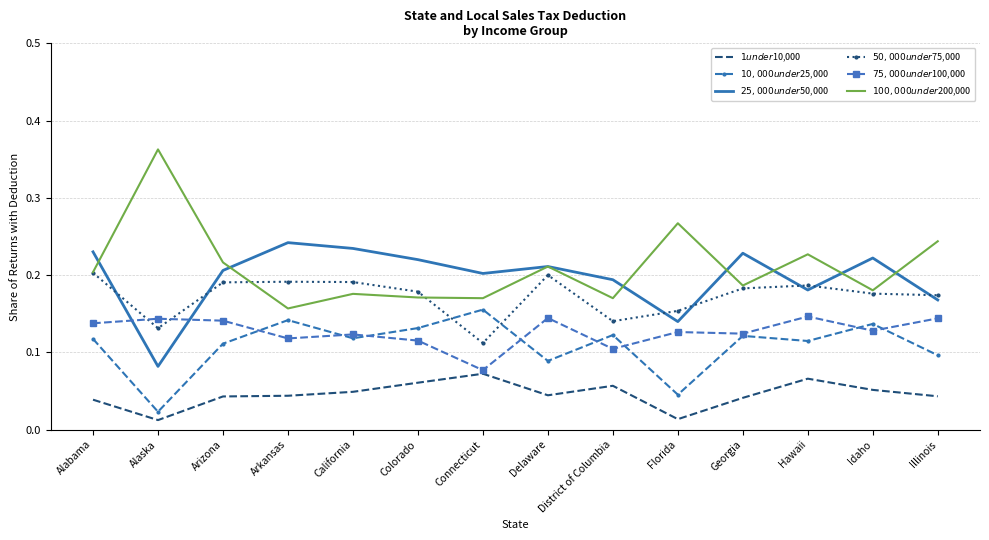

Which label corresponds to the largest value in the chart?

Alaska